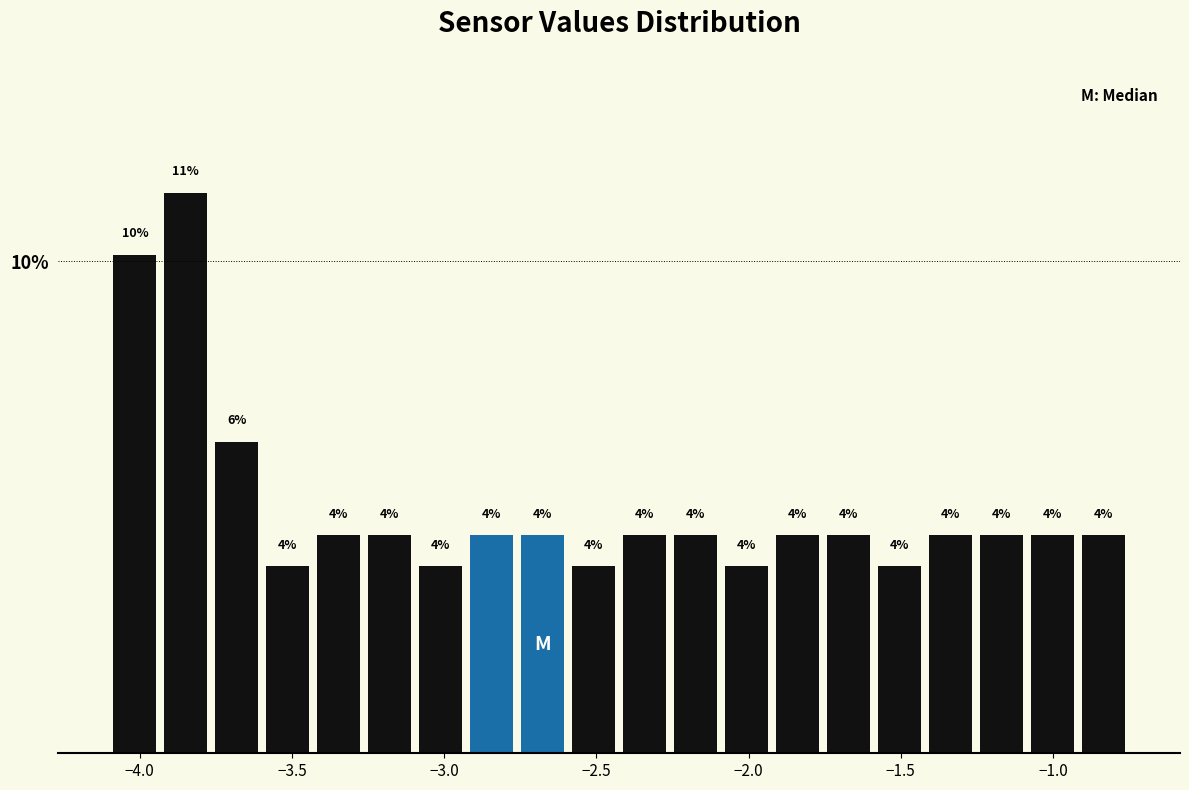

Read against the x-axis, roughly where is the centre of the tallest bar?

-3.85